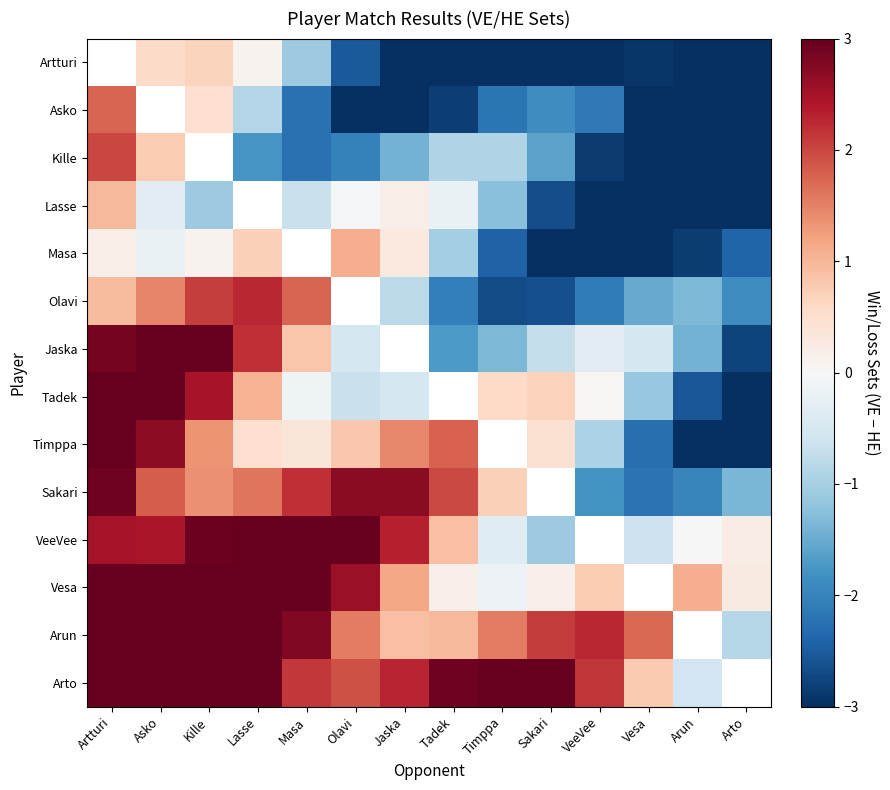

How many data points does each series have?

14